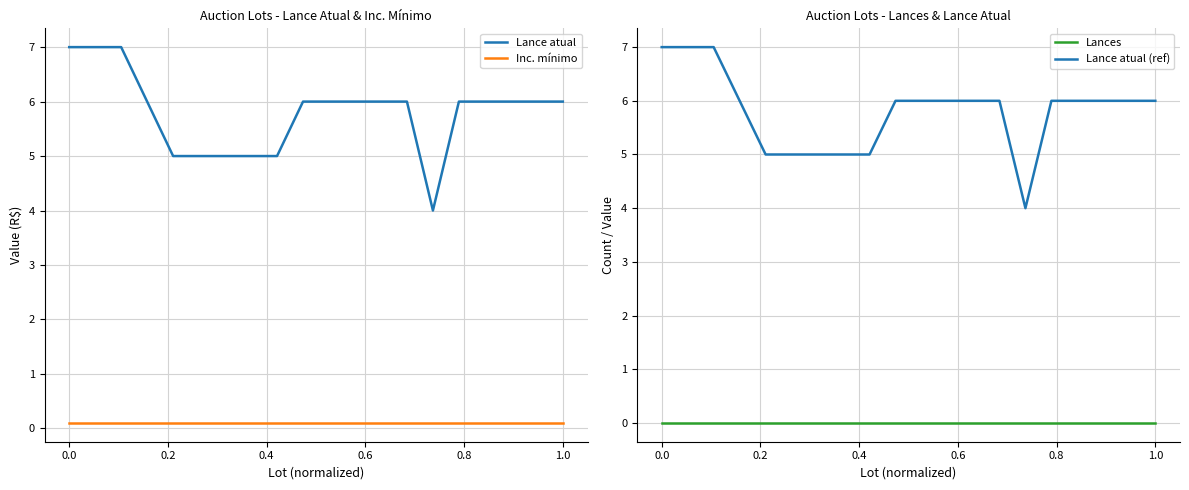

True or false: Inc. mínimo and Lance atual cross at least once.

False